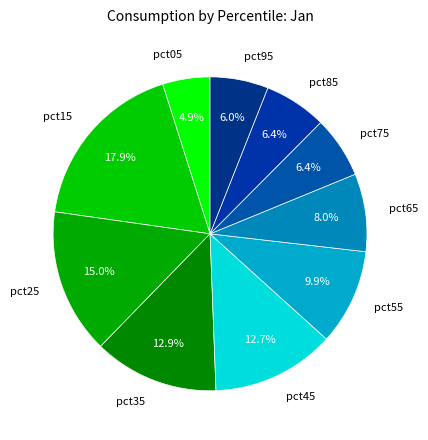

What portion of the pie excludes pct05?

95.1%